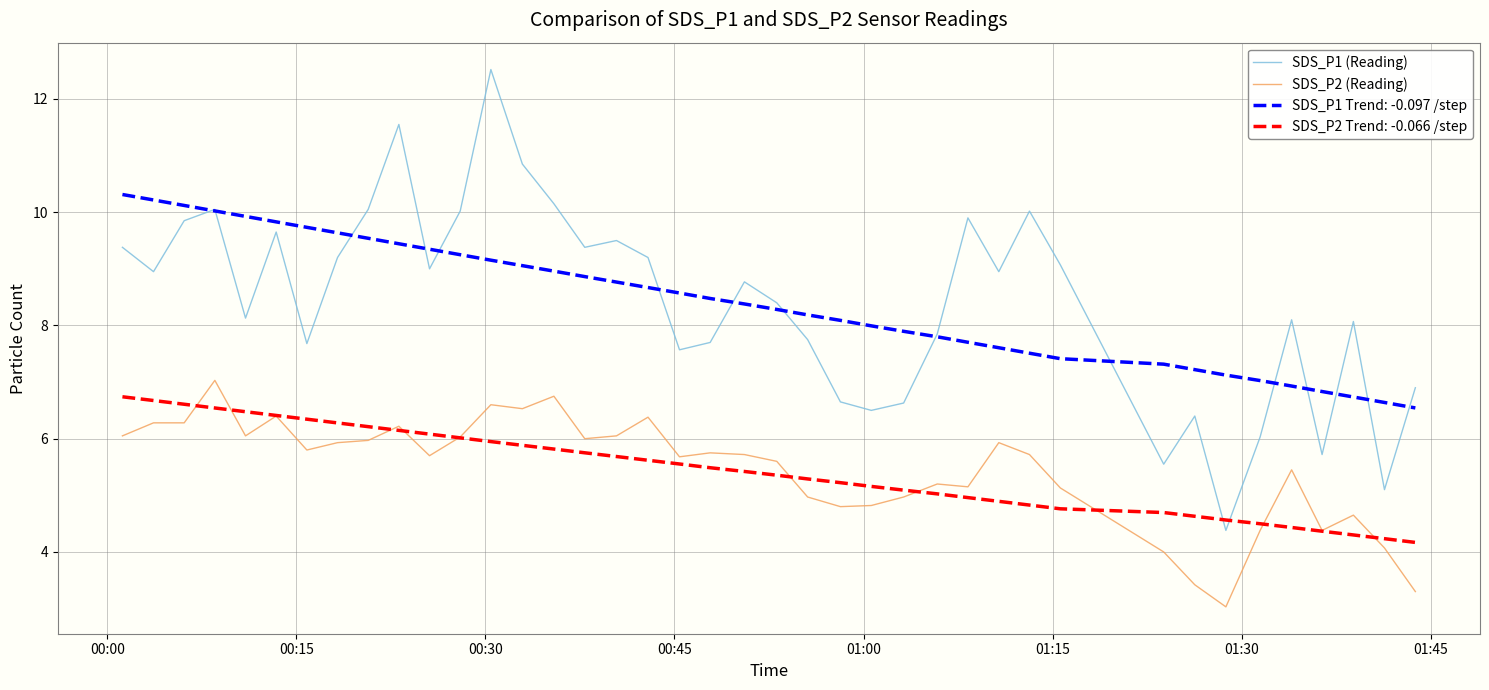

Which series has the widest spread of values?

SDS_P1 (Reading)